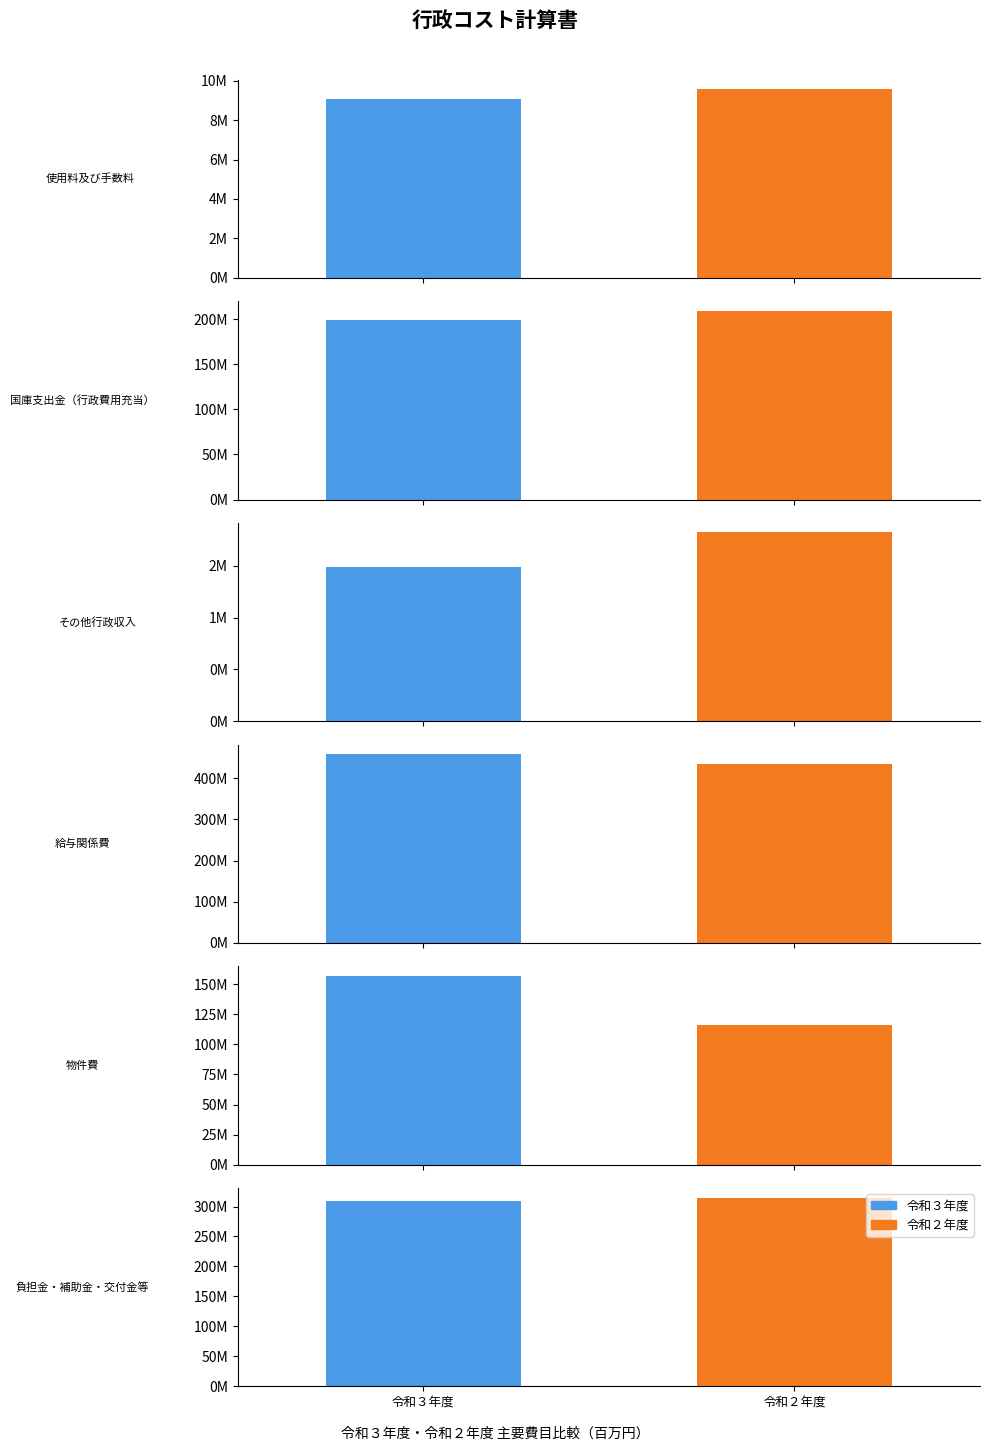

What value does the 令和３年度 series have at 4, to the nearest 100?

157063700